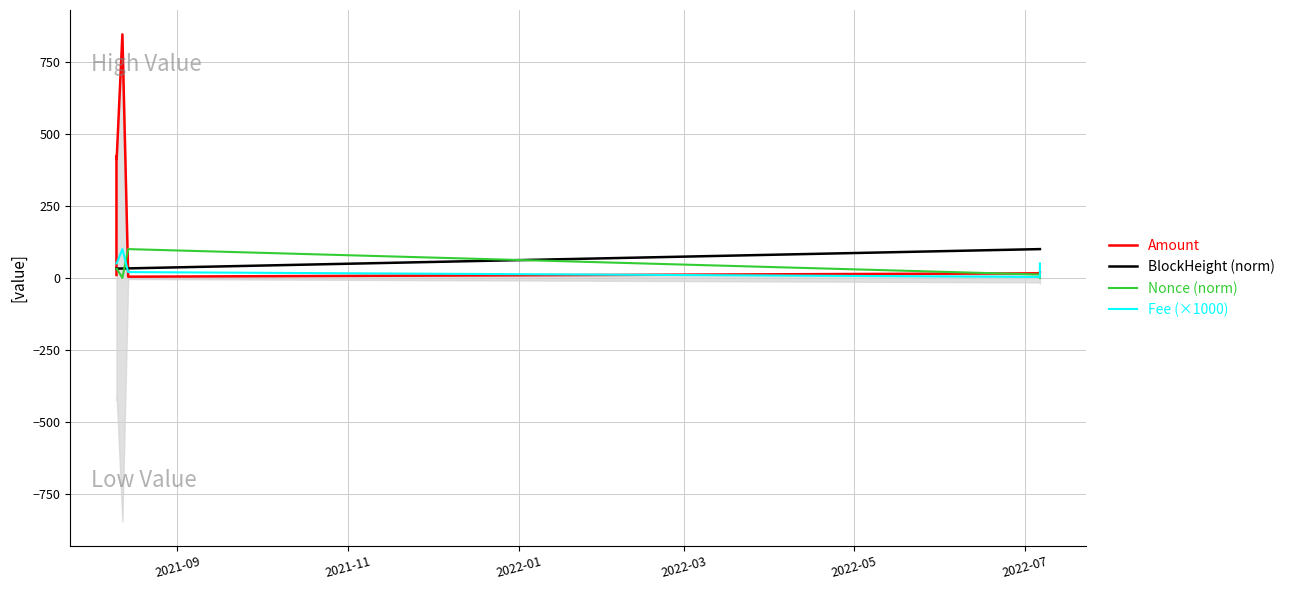

The Nonce (norm) series shows 44.7 at 2021-11. True or false?

False